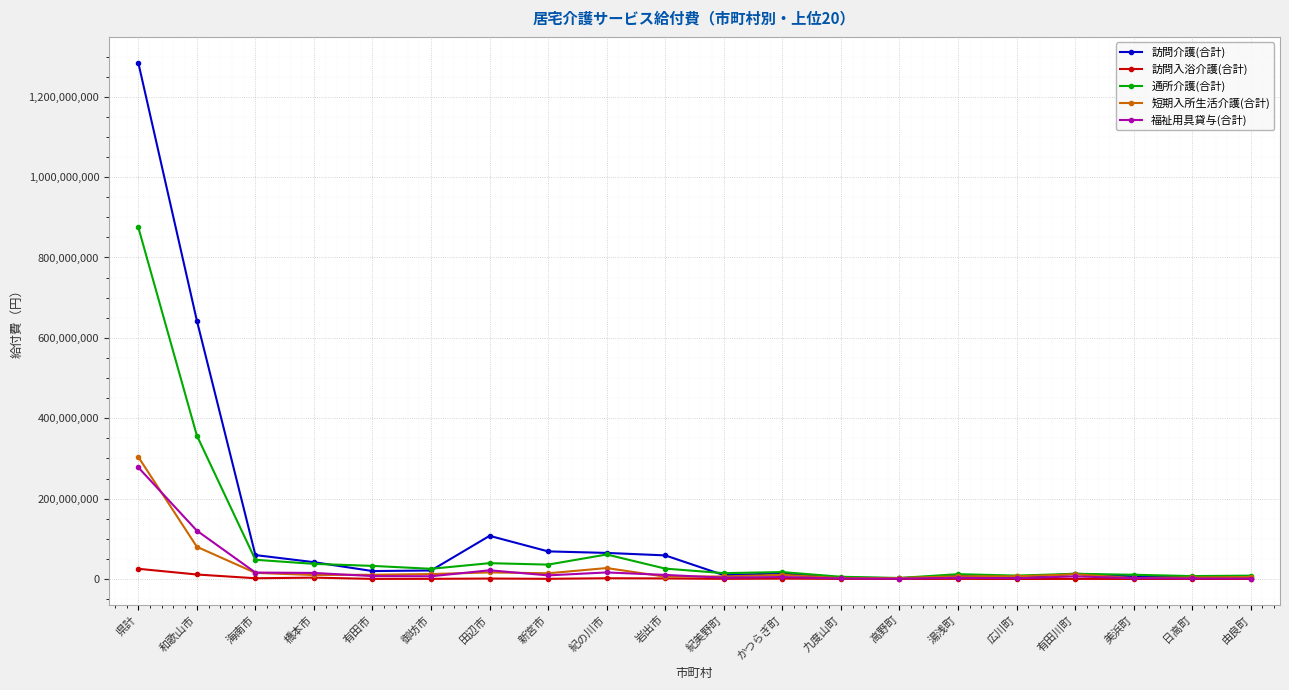

True or false: 訪問入浴介護(合計) has more than 1 interior local peaks.

True